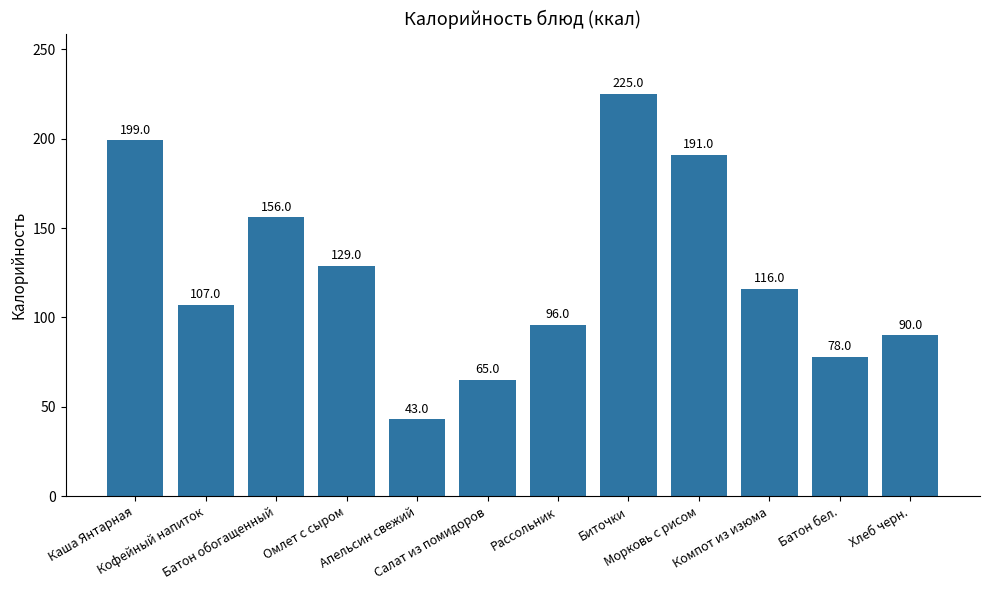

What is the ratio of the value at Салат из помидоров to the value at Морковь с рисом?

0.3